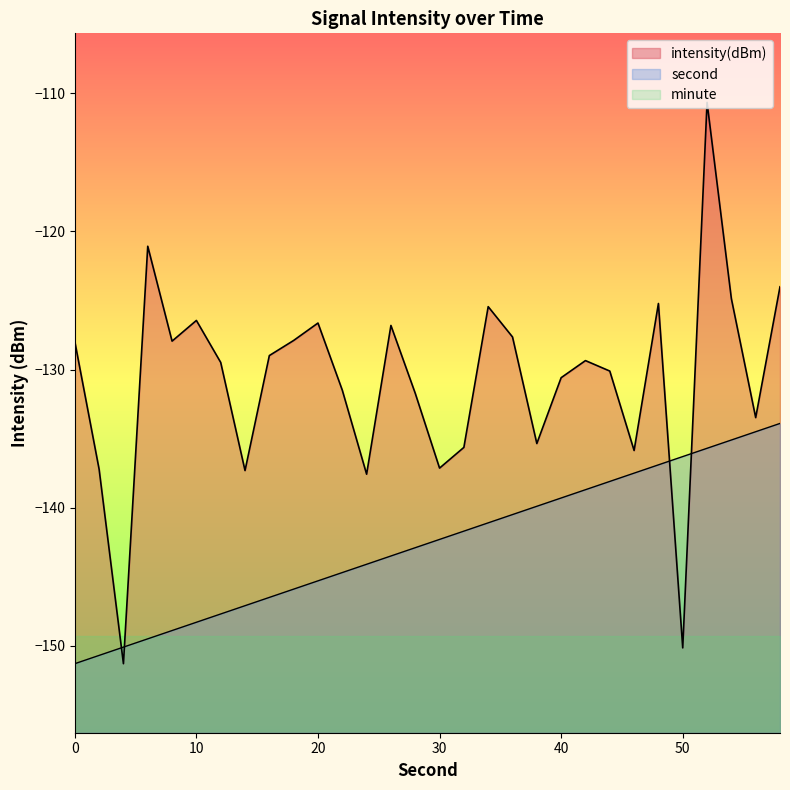

Count the number of categories in the chart.

30